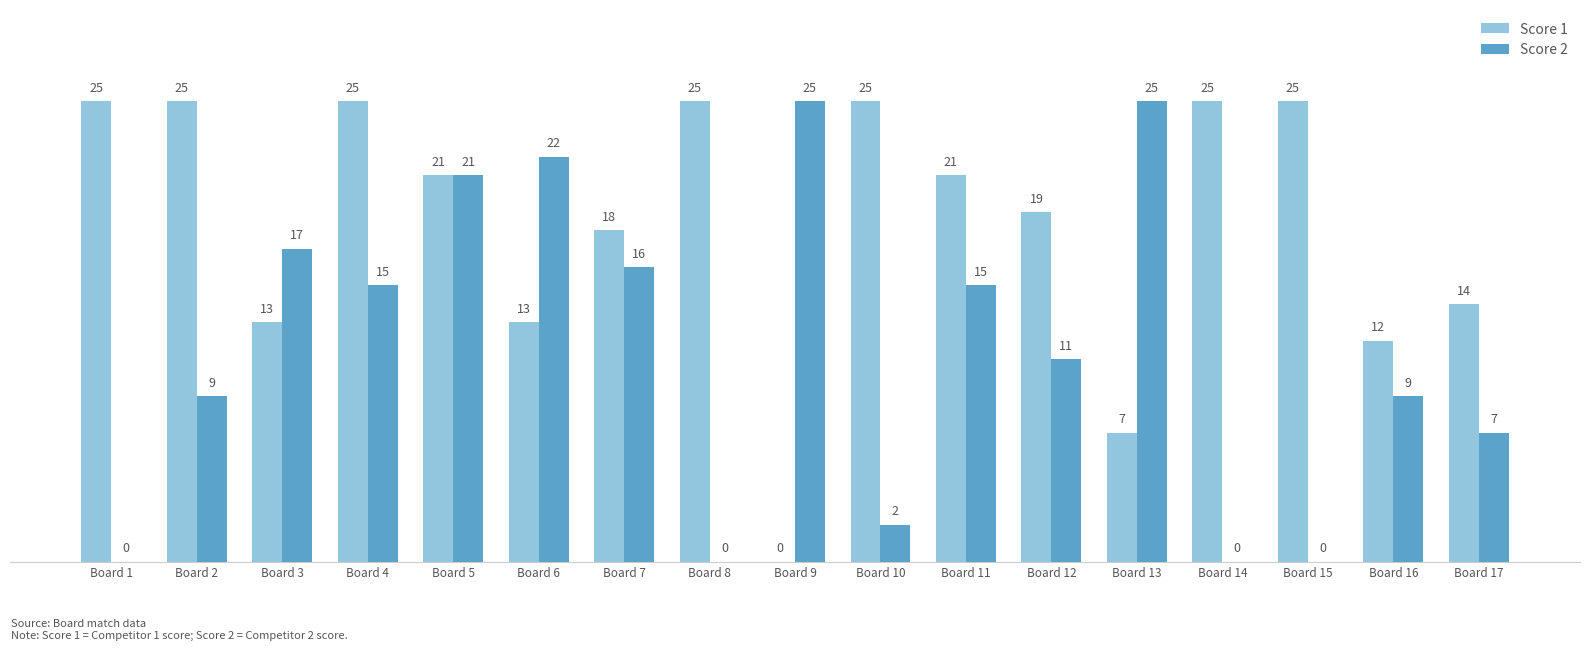

What is the total value across all series at Board 13?

32